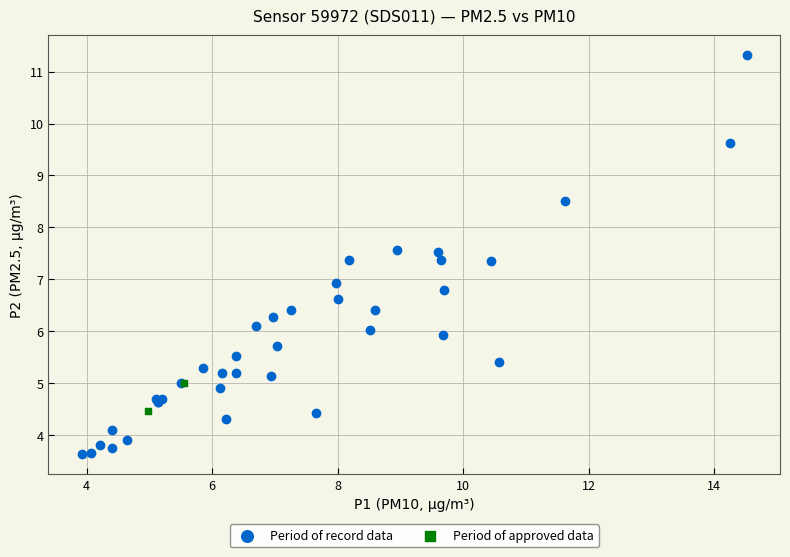

What are all the series names shown in the legend?

Period of record data, Period of approved data